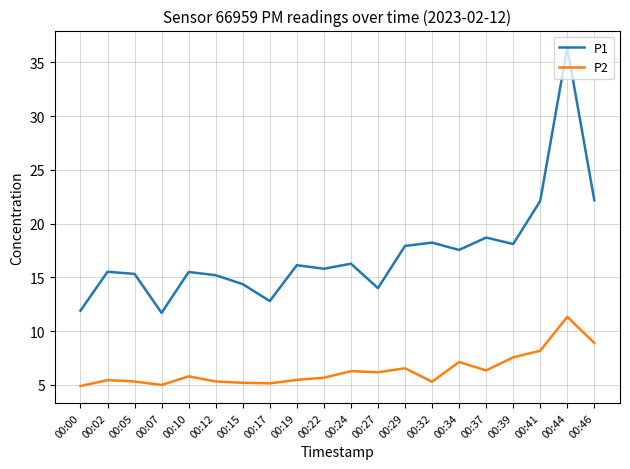

How many values in the P1 series exceed 16?

10